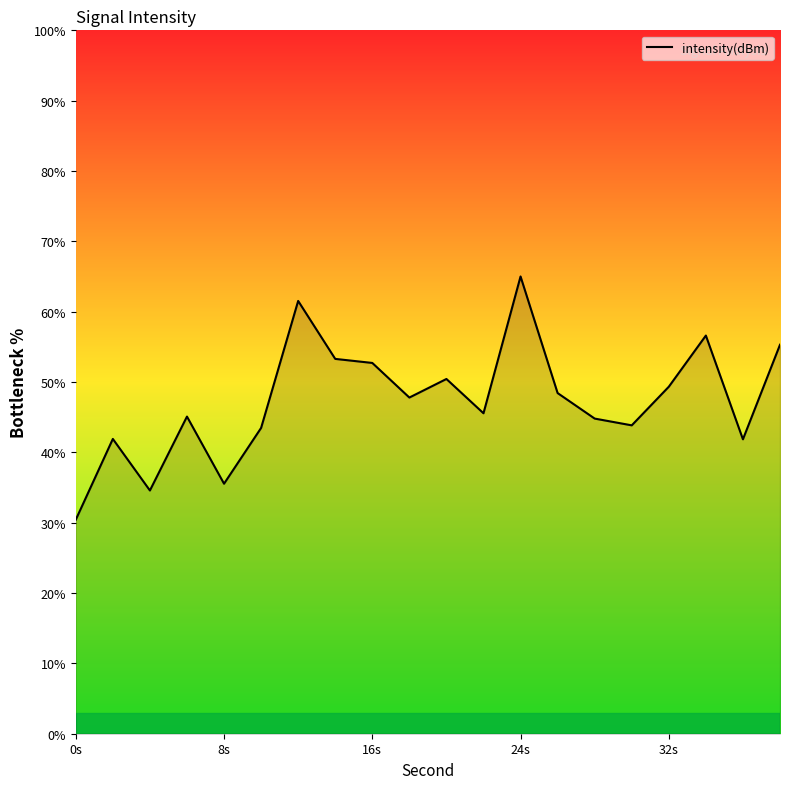

What is the difference between the maximum and minimum values?

34.6